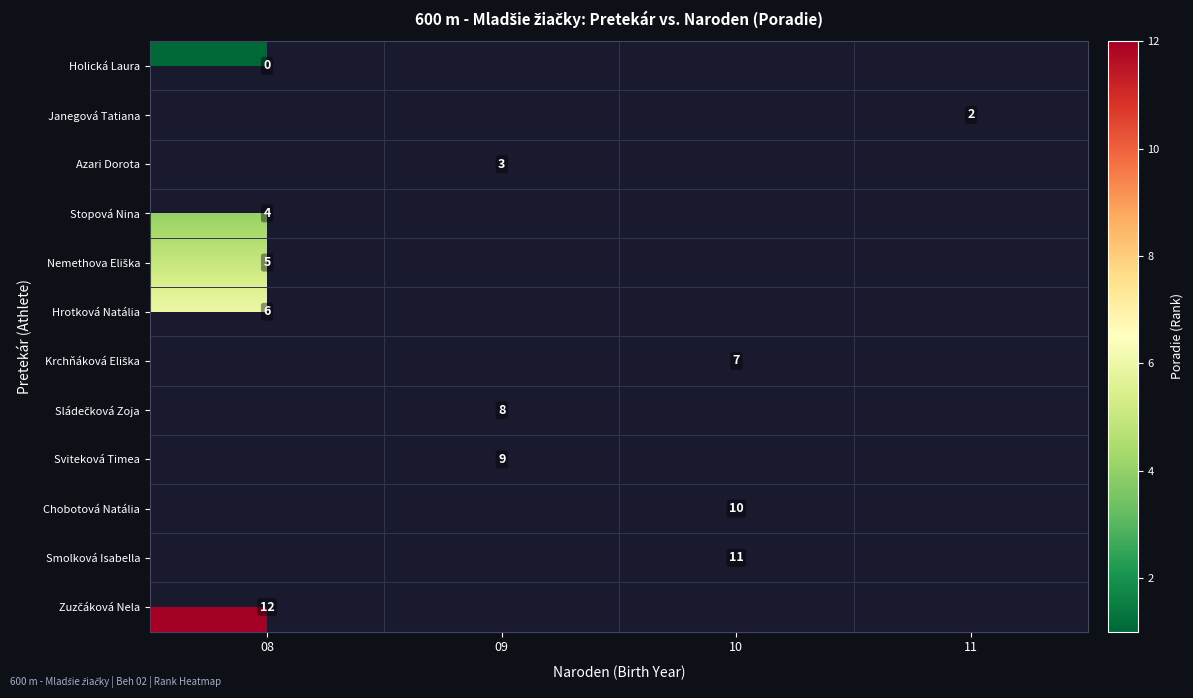

The Smolková Isabella series shows 6 at 10. True or false?

False